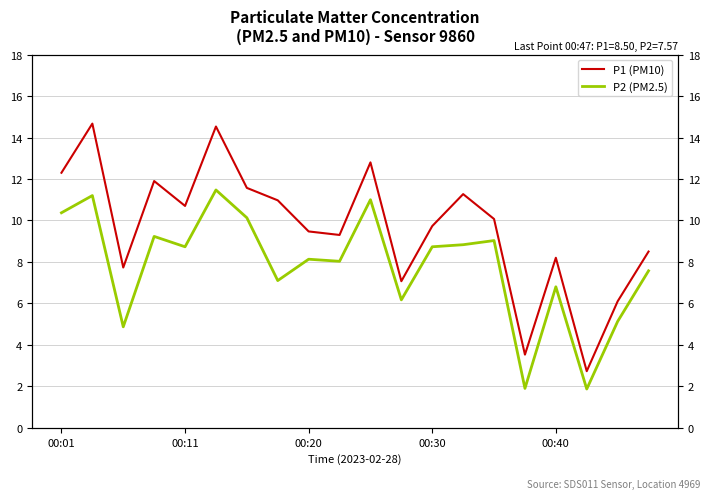

In P2 (PM2.5), how many points are higher than both neighbors (excluding endpoints)?

7